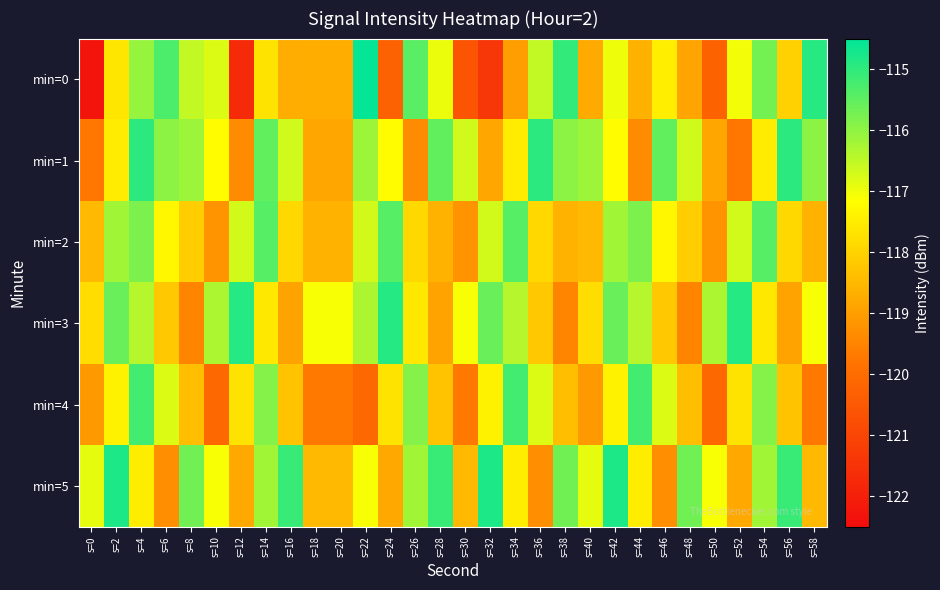

Between s=0 and s=20, which series saw the biggest shift?

min=0